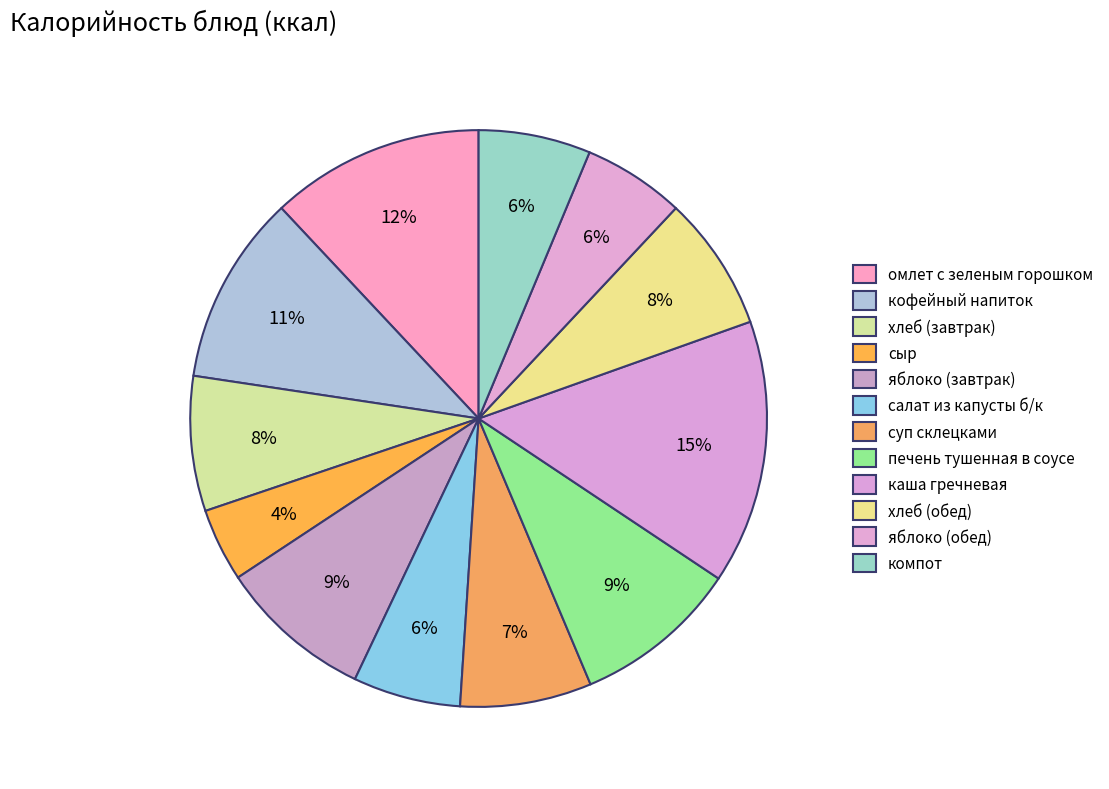

How much of the chart is everything except сыр?

95.9%